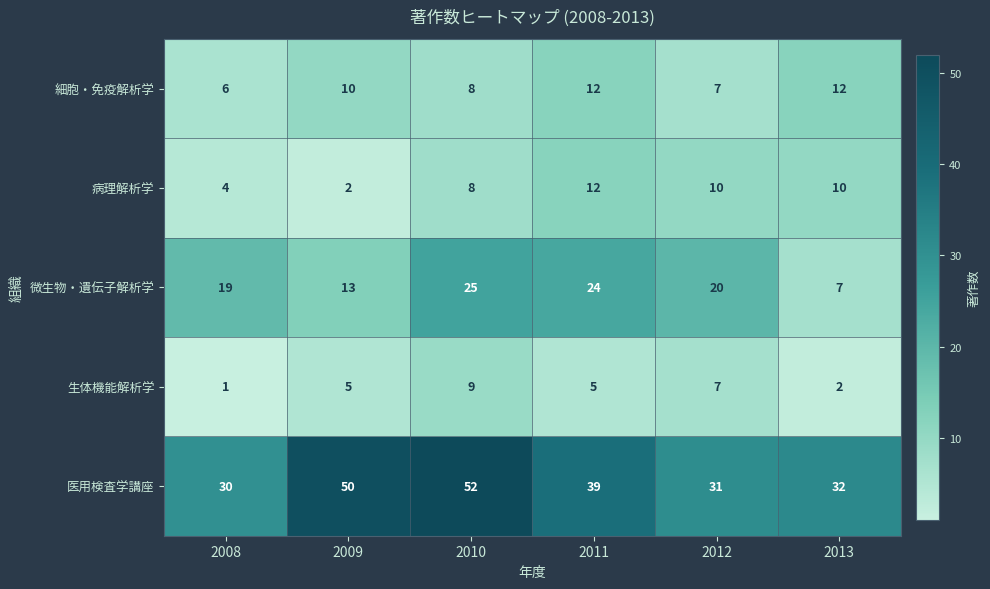

The 細胞・免疫解析学 series shows 12 at 2013. True or false?

True